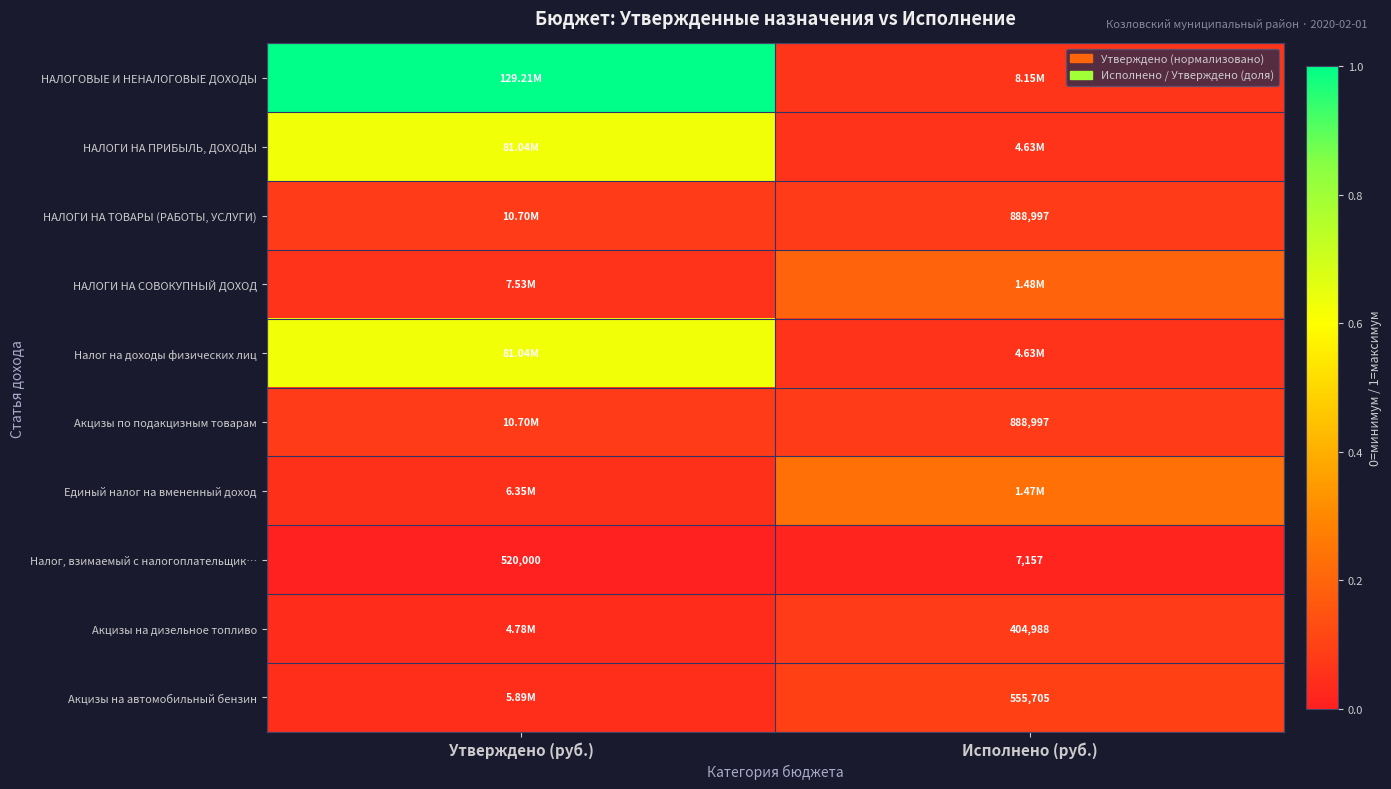

True or false: НАЛОГИ НА ТОВАРЫ (РАБОТЫ, УСЛУГИ) has a value of 0.1 at Утверждено (руб.).

True